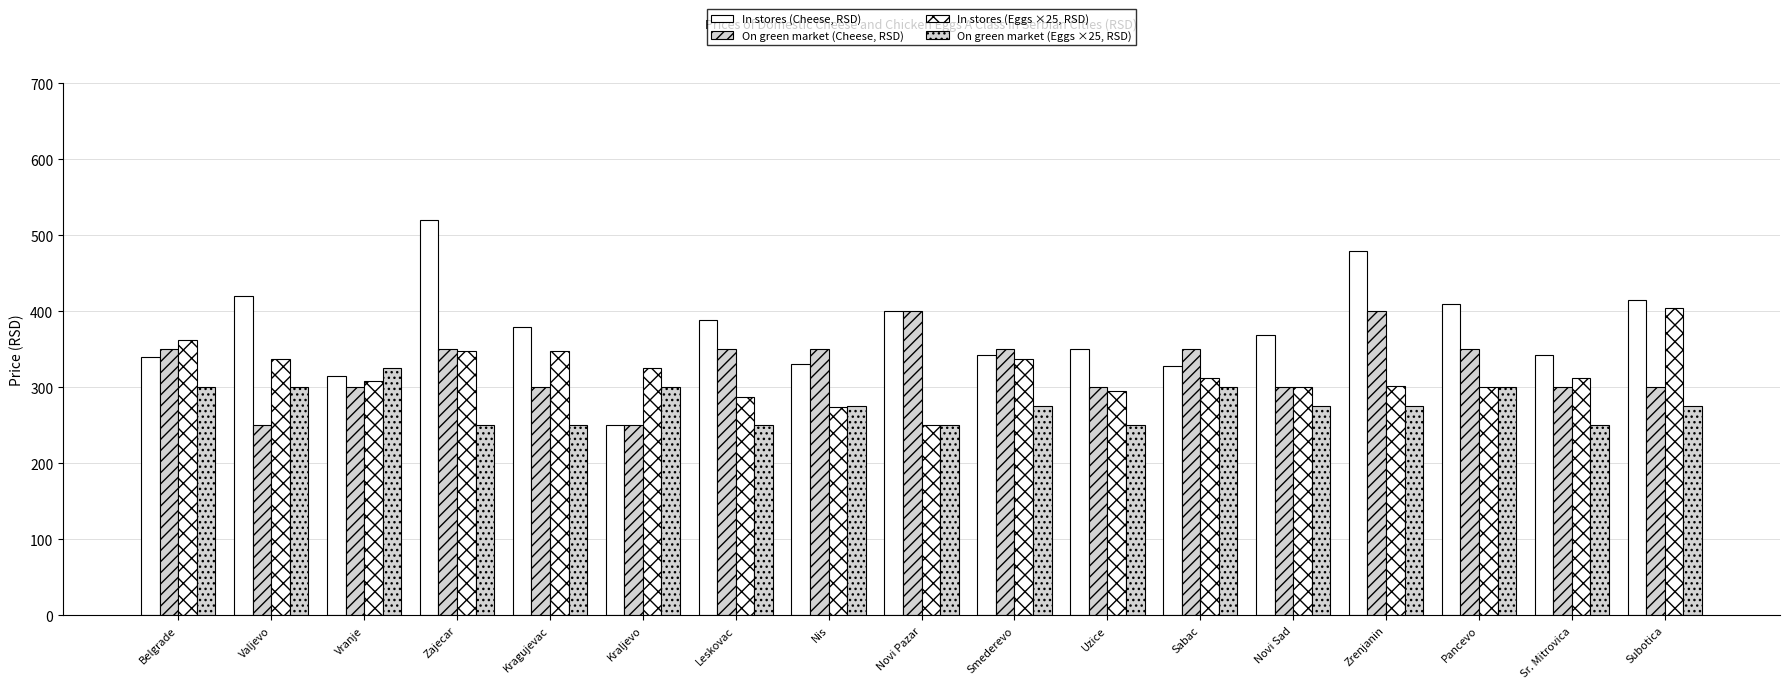

How many groups of bars are there?

17